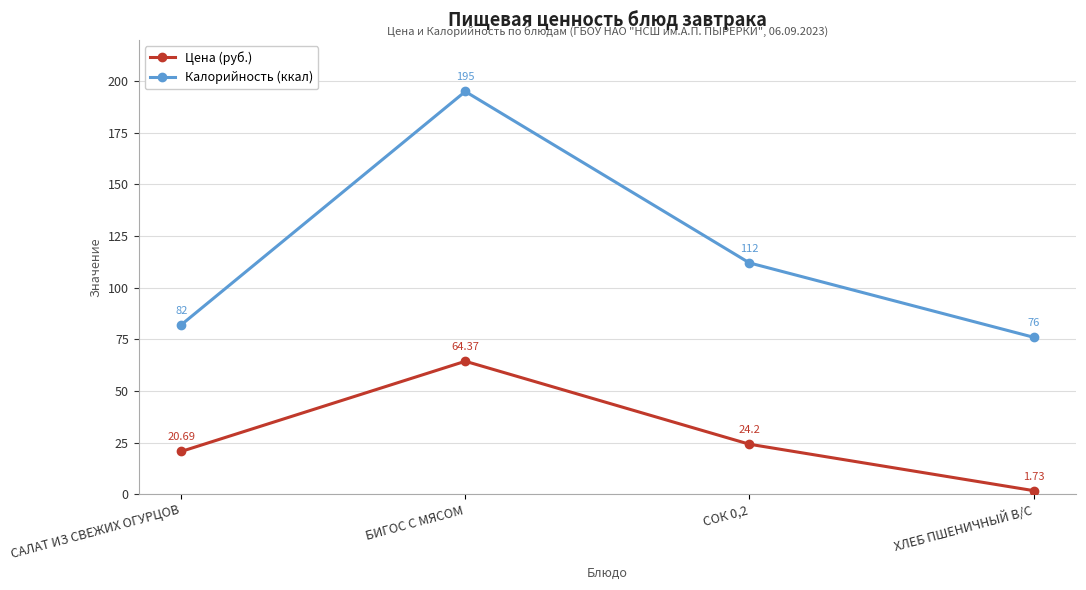

Is it true that Цена (руб.) equals 20.7 at САЛАТ ИЗ СВЕЖИХ ОГУРЦОВ?

True